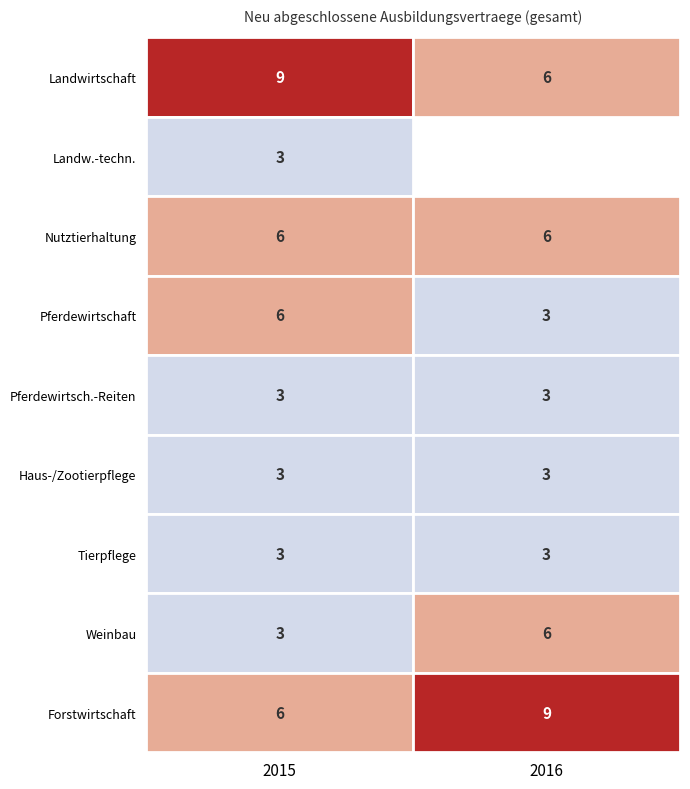

Between 2016 and 2015, which is larger?

2015